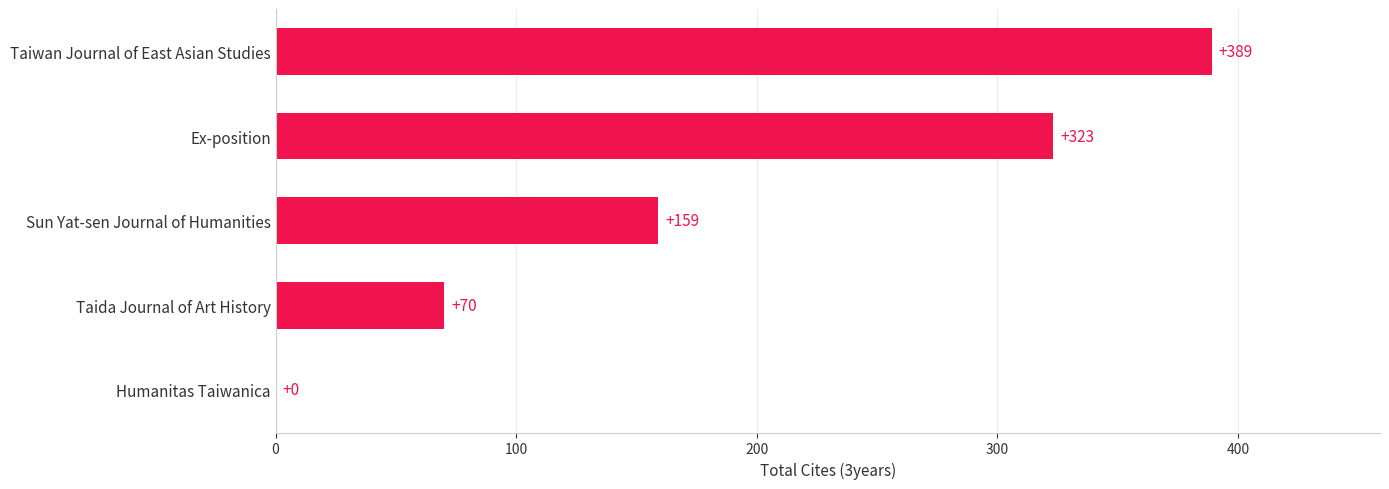

What is the ratio of the value at Taiwan Journal of East Asian Studies to the value at Sun Yat-sen Journal of Humanities?

2.4